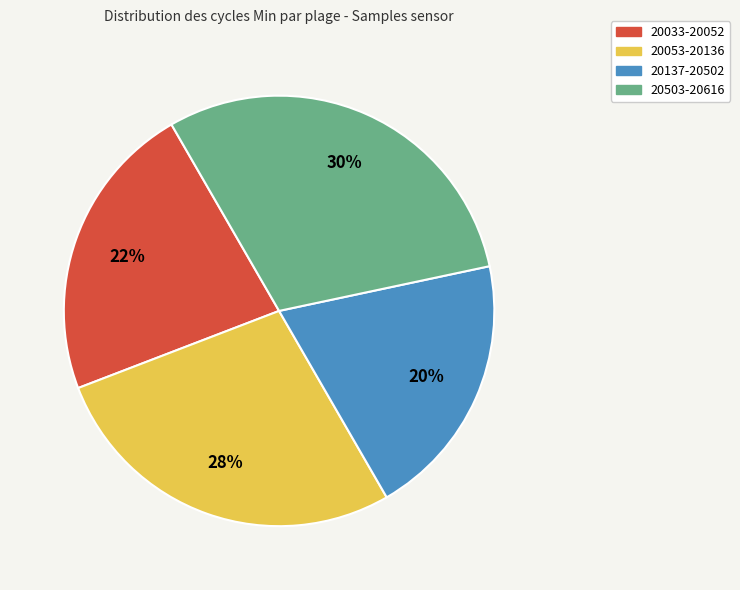

To the nearest percent, what is the difference between the largest and smallest slice percentages?

10%